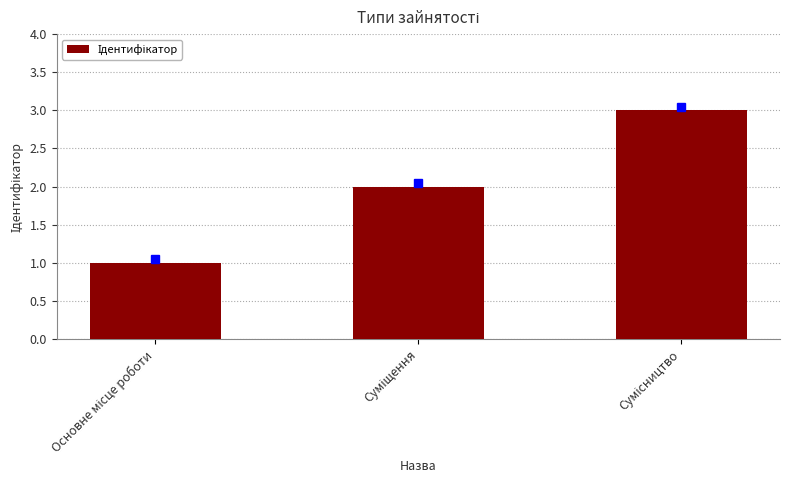

What is the greatest value displayed?

3